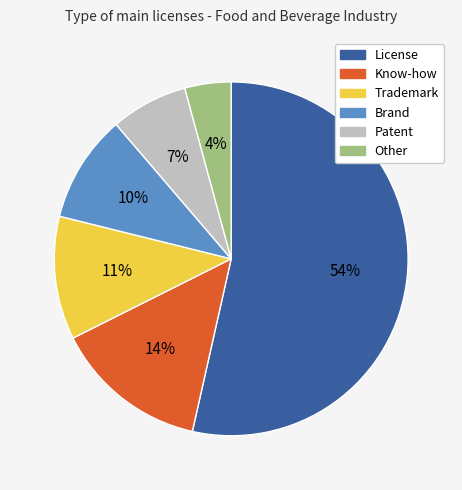

Which has a higher value, License or Trademark?

License